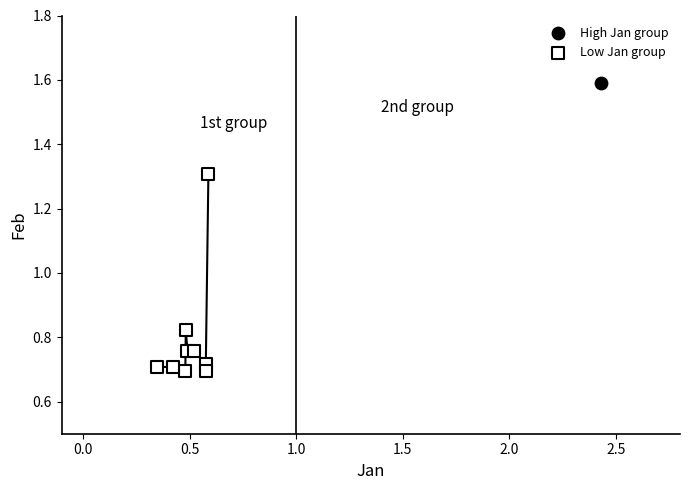

What are all the series names shown in the legend?

High Jan group, Low Jan group